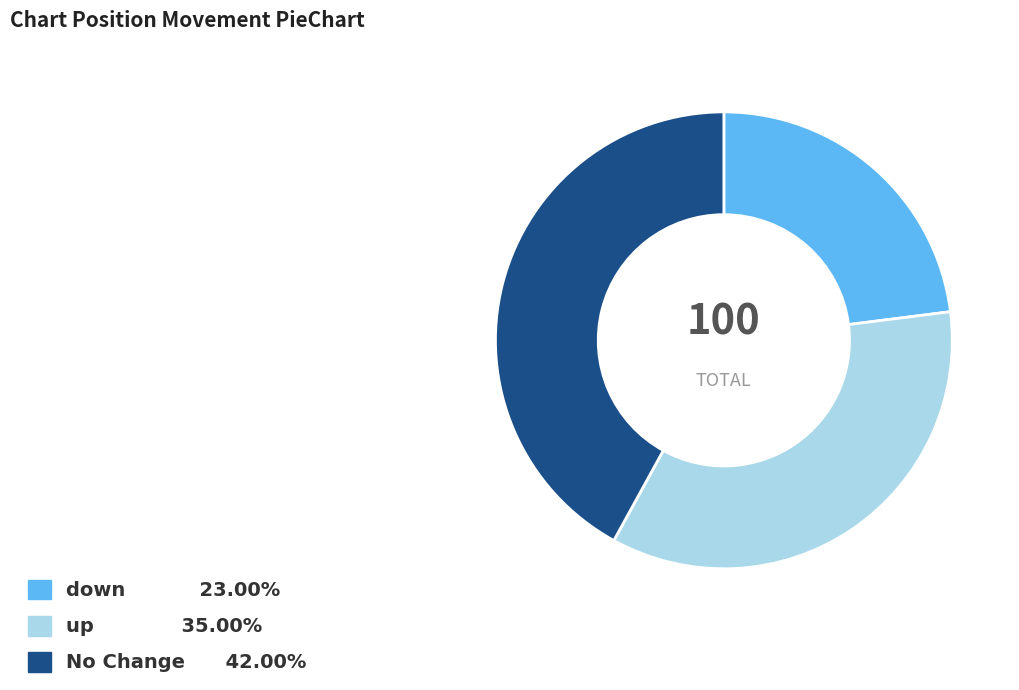

Is there any slice that represents more than half of the pie?

No